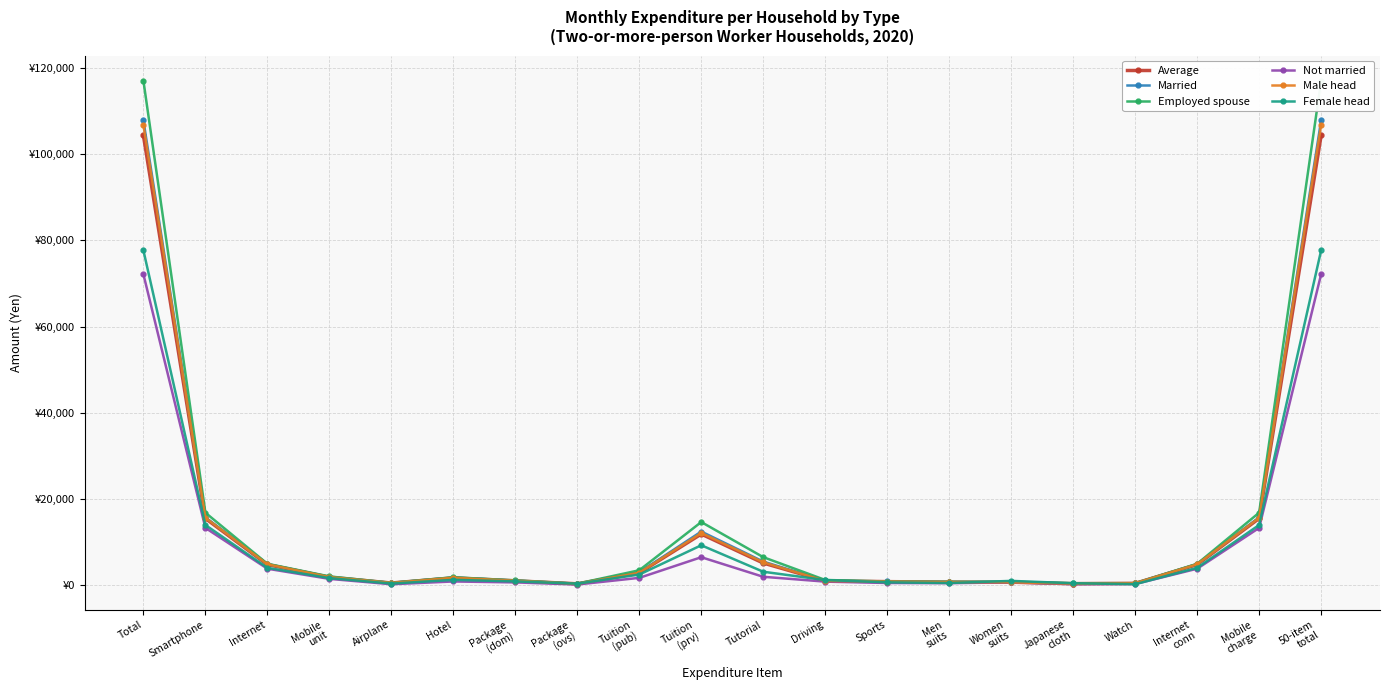

At which category is the sum across all series the highest?

Total